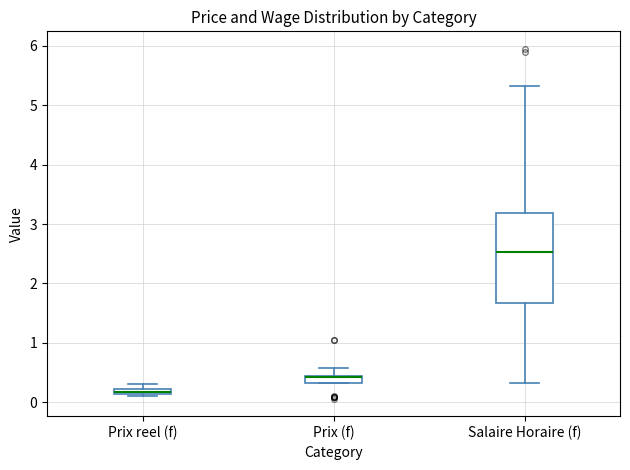

Where does the upper whisker of the box for Salaire Horaire (f) end on the y-axis? The values are not printed on the chart, so give them approximately, as read against the axis.

5.3